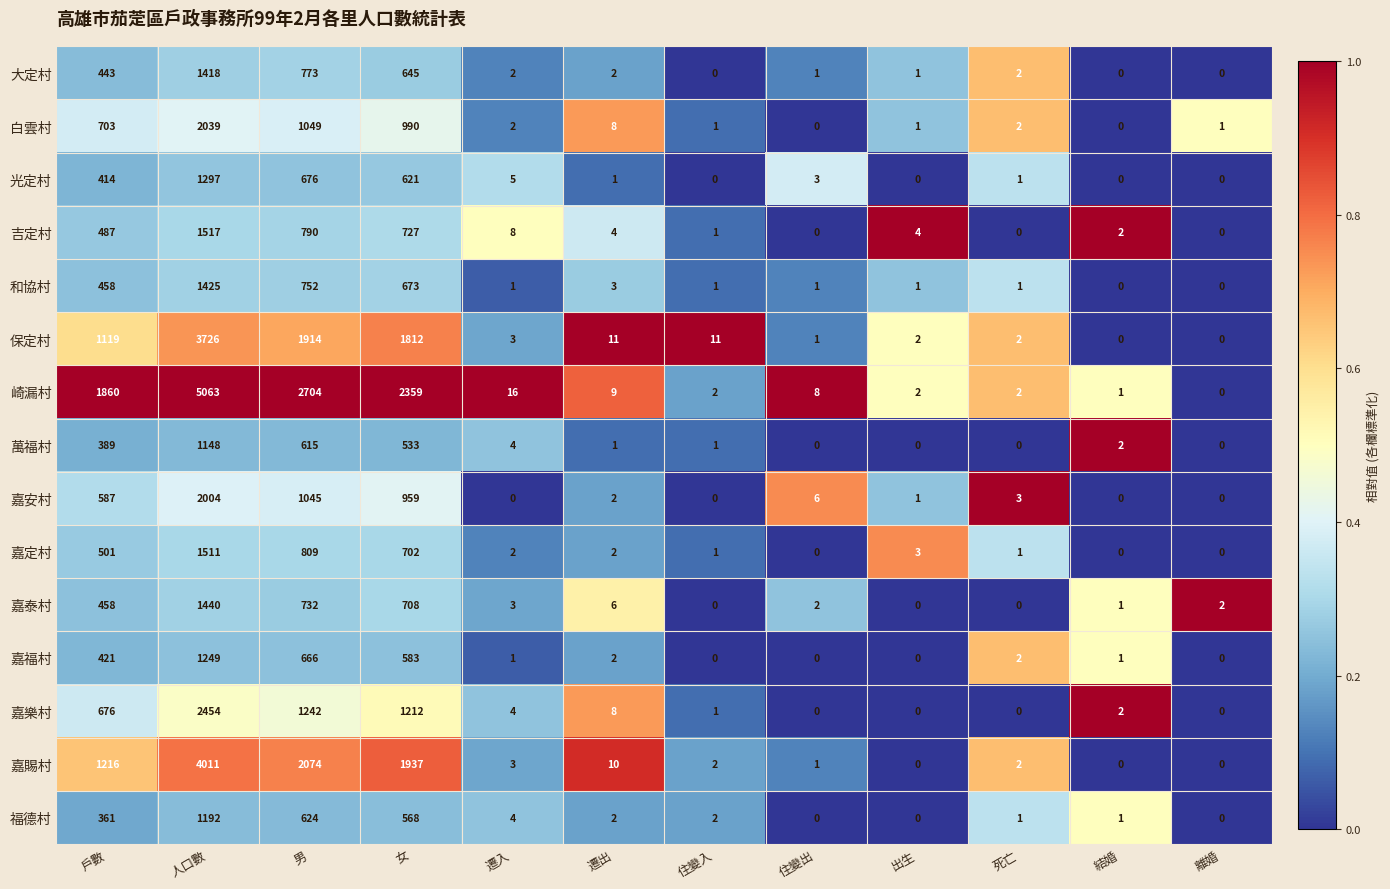

Which series has the largest total across all categories?

崎漏村